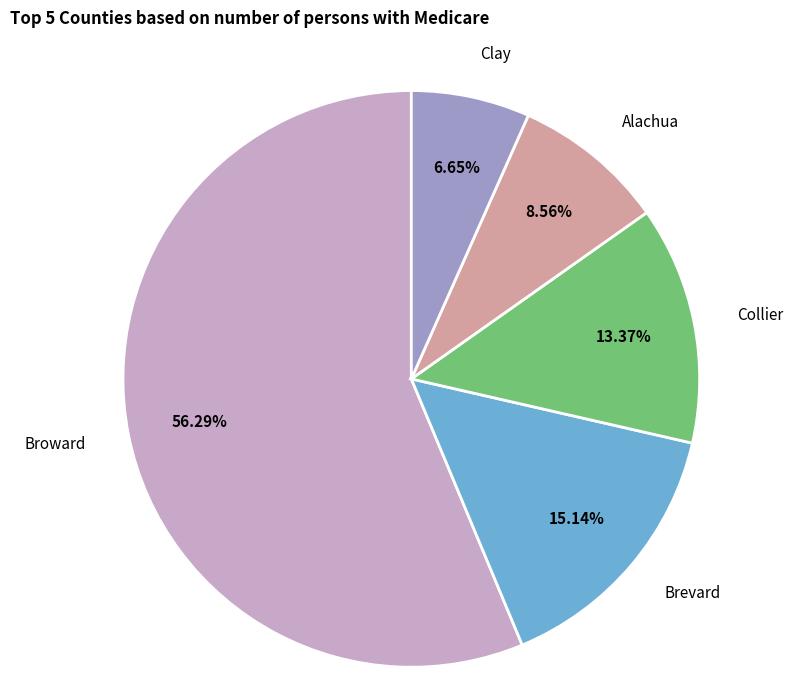

To the nearest percent, what is the combined percentage of Collier and Brevard?

29%